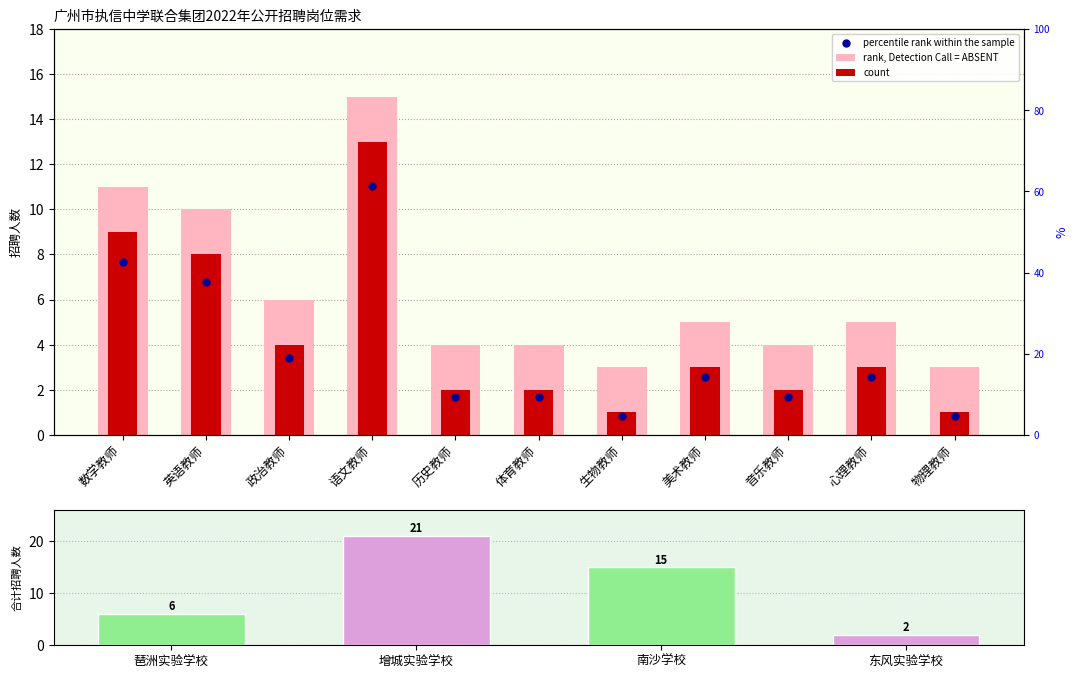

Which series has the largest total across all categories?

rank, Detection Call = ABSENT